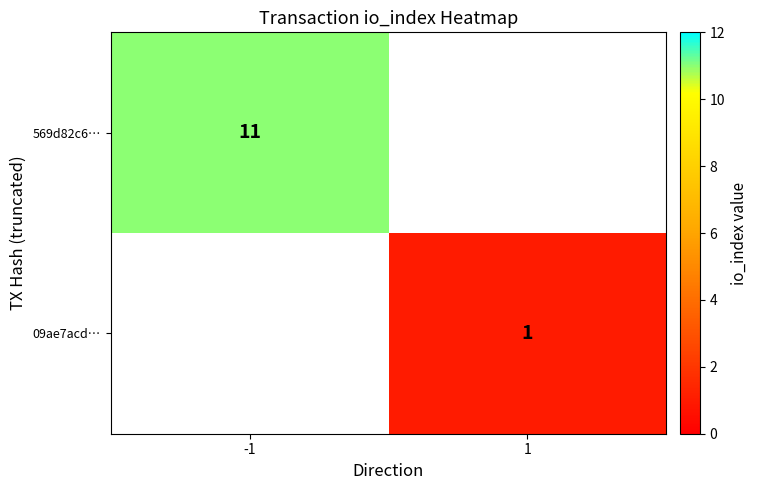

Is it true that 569d82c6… equals 5 at -1?

False